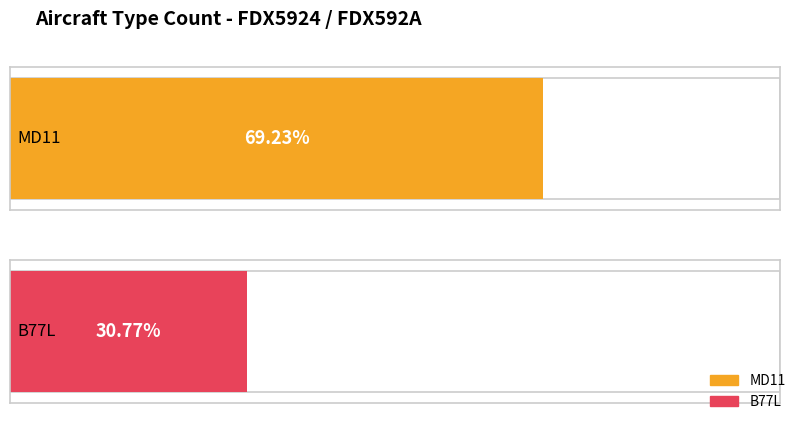

The chart shows a value of 1 at B77L. True or false?

False